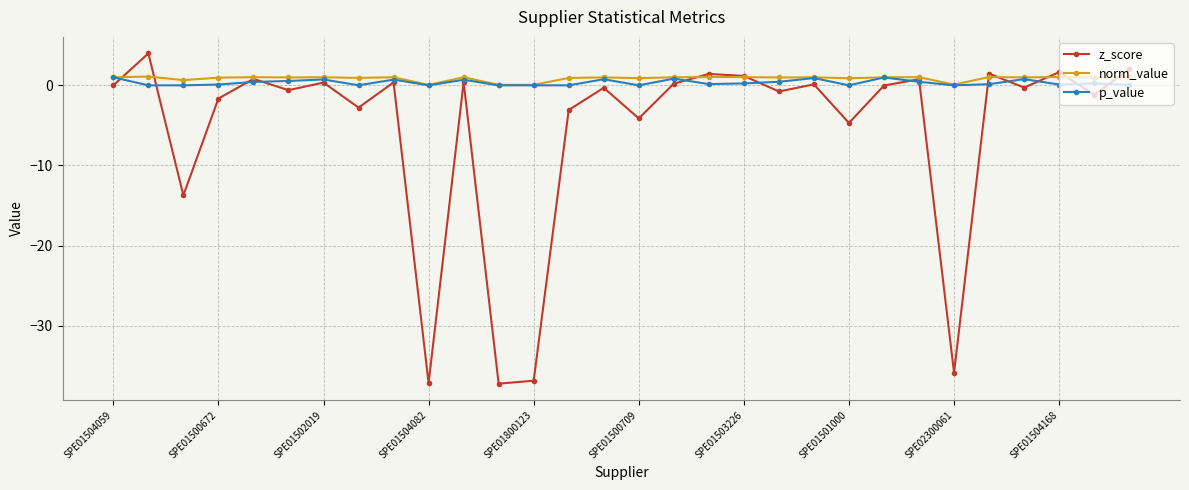

True or false: norm_value has more than 2 points higher than both neighbors.

True